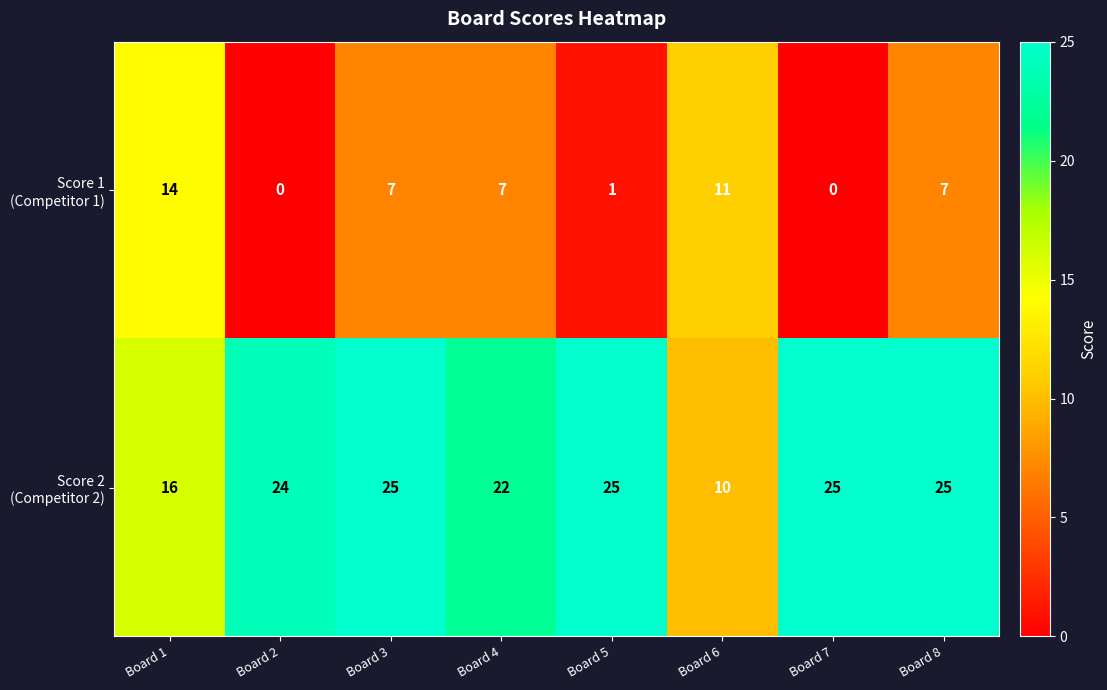

What is the difference between the highest and lowest values at Board 4?

15